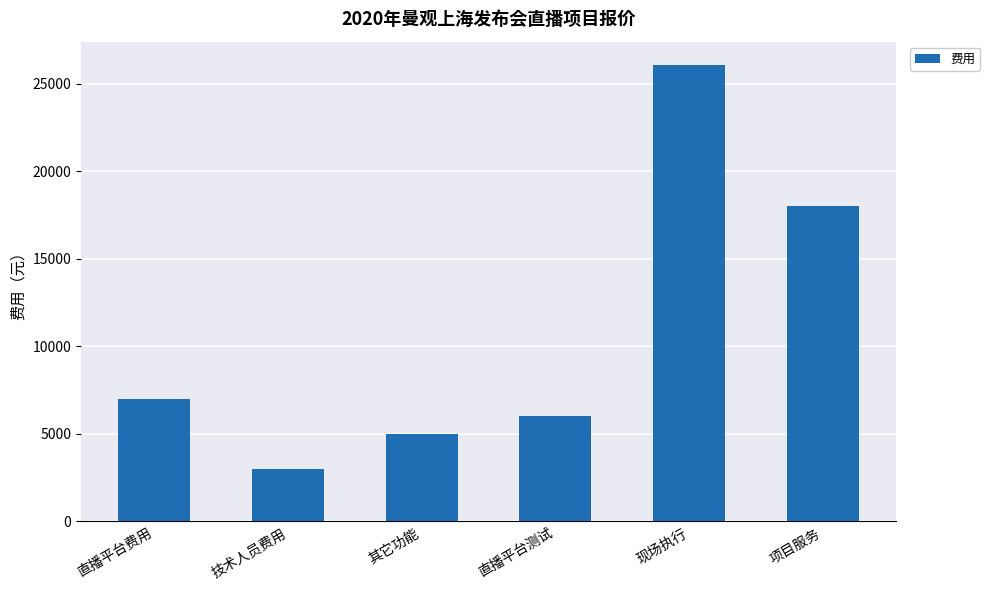

What is the label of the 1st bar from the right?

项目服务